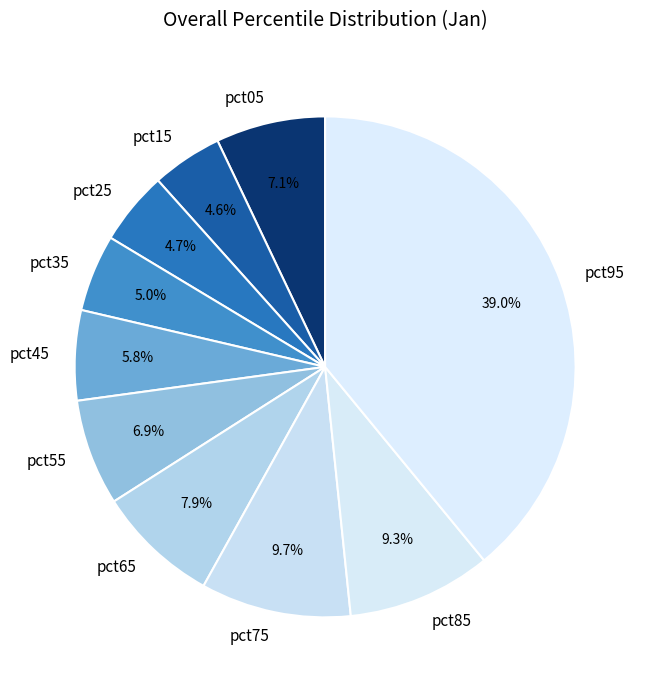

Which category has the biggest portion of the pie?

pct95